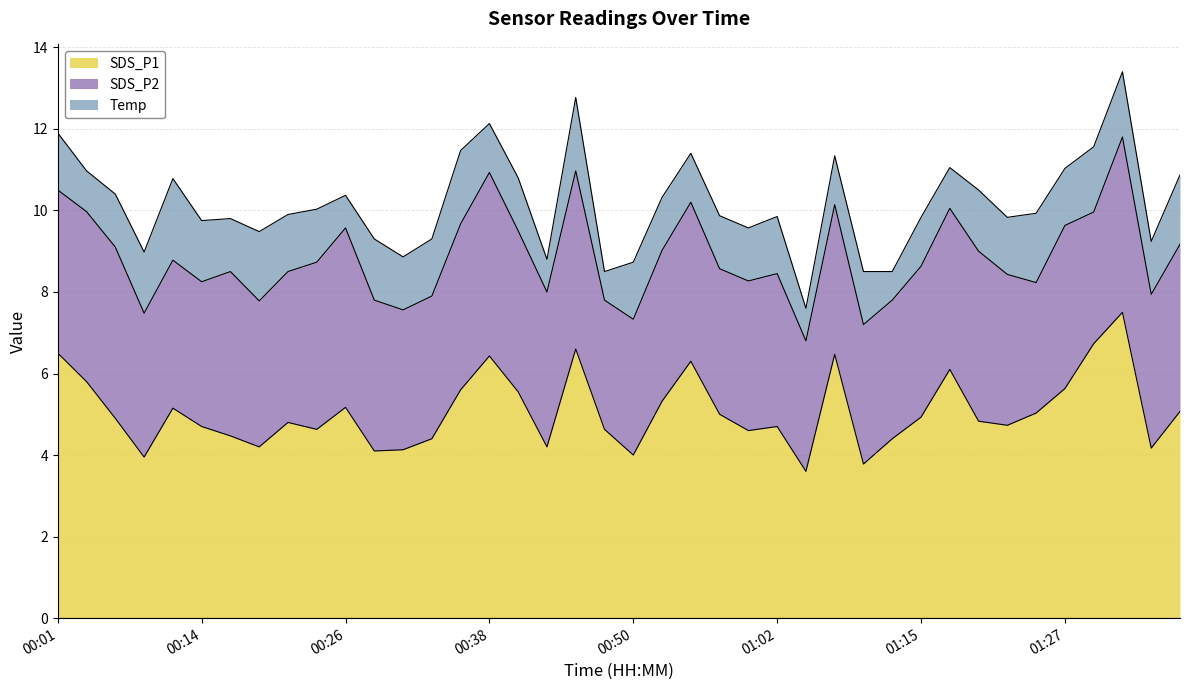

Is it true that SDS_P1 equals 1.9 at 00:28?

False